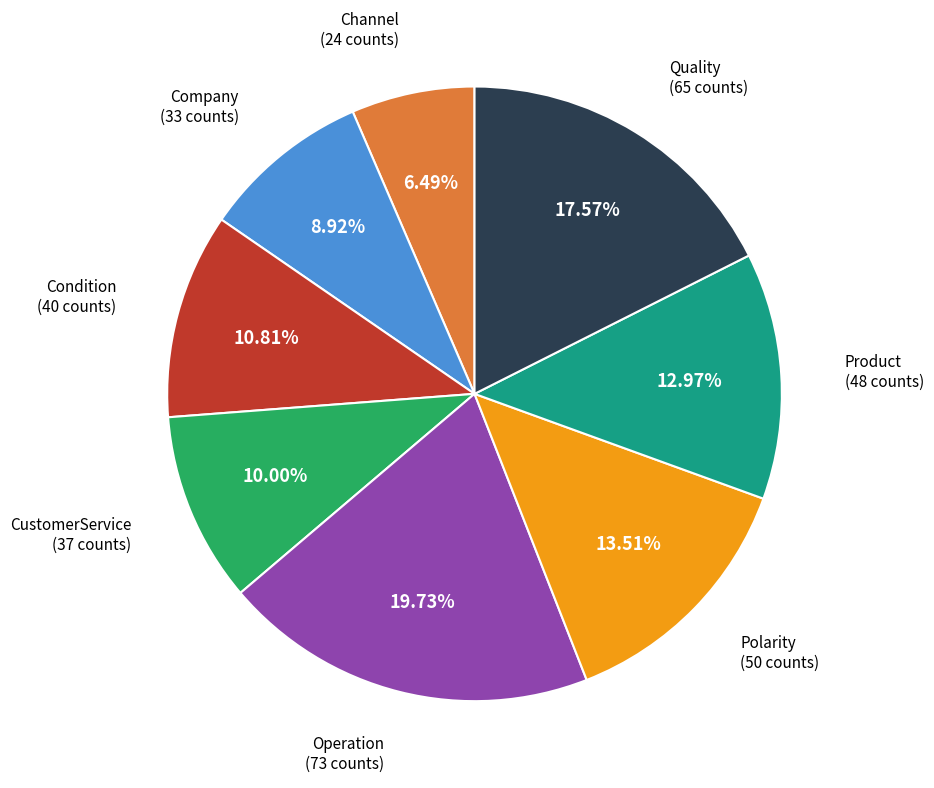

Is there a majority slice in this chart?

No